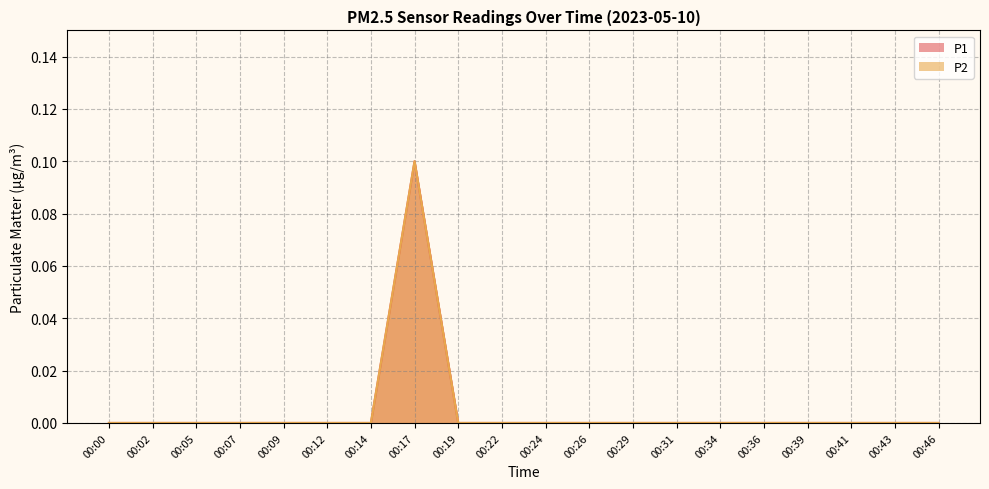

Reading left to right, extract all data points from this chart.

P1: 00:00=0.0	00:02=0.0	00:05=0.0	00:07=0.0	00:09=0.0	00:12=0.0	00:14=0.0	00:17=0.1	00:19=0.0	00:22=0.0	00:24=0.0	00:26=0.0	00:29=0.0	00:31=0.0	00:34=0.0	00:36=0.0	00:39=0.0	00:41=0.0	00:43=0.0	00:46=0.0
P2: 00:00=0.0	00:02=0.0	00:05=0.0	00:07=0.0	00:09=0.0	00:12=0.0	00:14=0.0	00:17=0.1	00:19=0.0	00:22=0.0	00:24=0.0	00:26=0.0	00:29=0.0	00:31=0.0	00:34=0.0	00:36=0.0	00:39=0.0	00:41=0.0	00:43=0.0	00:46=0.0